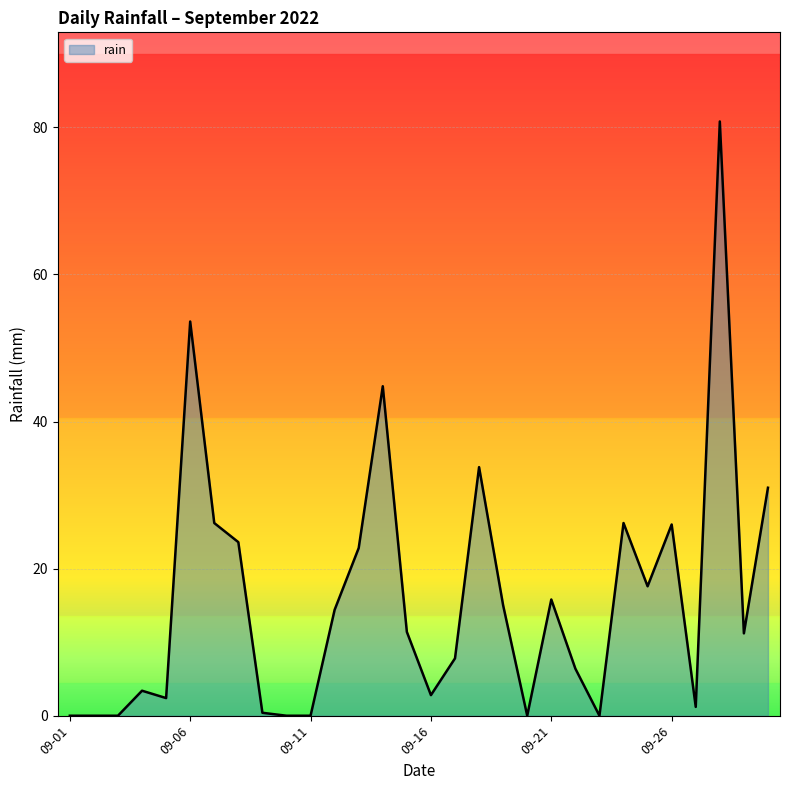

What is the maximum value shown in the chart?

80.8